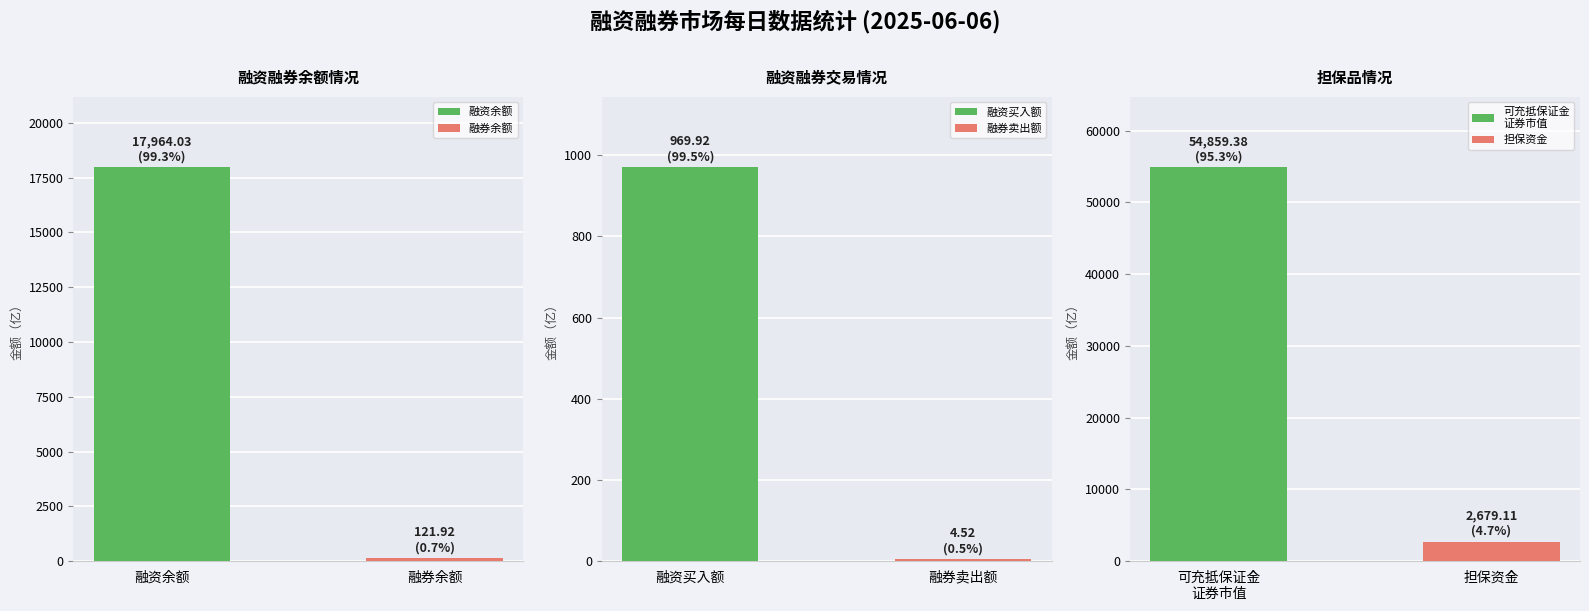

What value does the data have at 可充抵保证金证券市值（亿元）?

54859.4